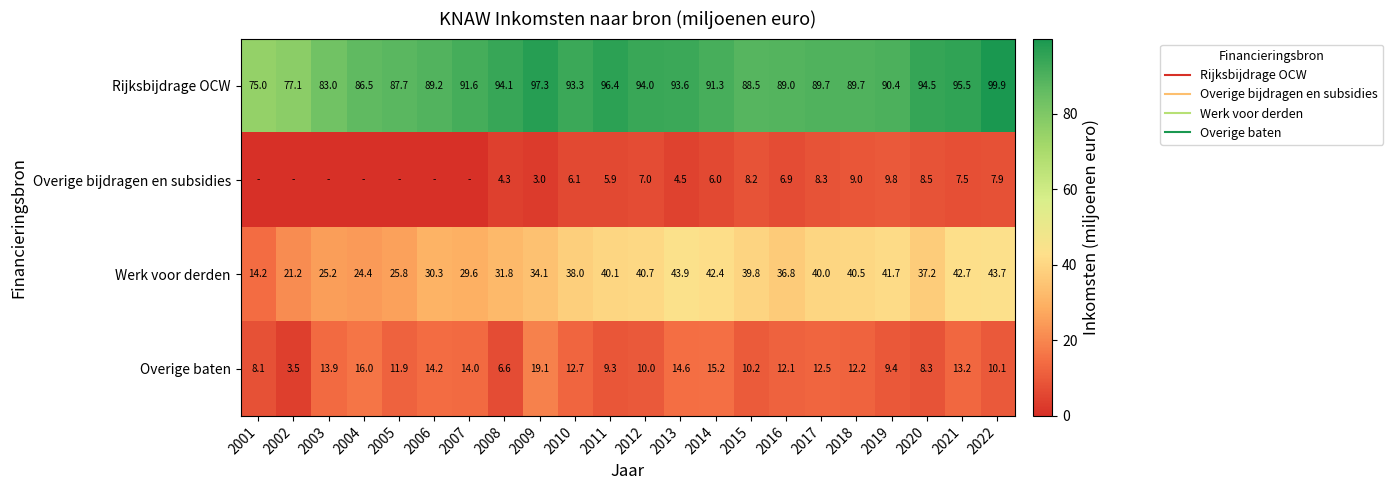

List the labels in order of Overige bijdragen en subsidies value, smallest first.

2001, 2002, 2003, 2004, 2005, 2006, 2007, 2009, 2008, 2013, 2011, 2014, 2010, 2016, 2012, 2021, 2022, 2015, 2017, 2020, 2018, 2019